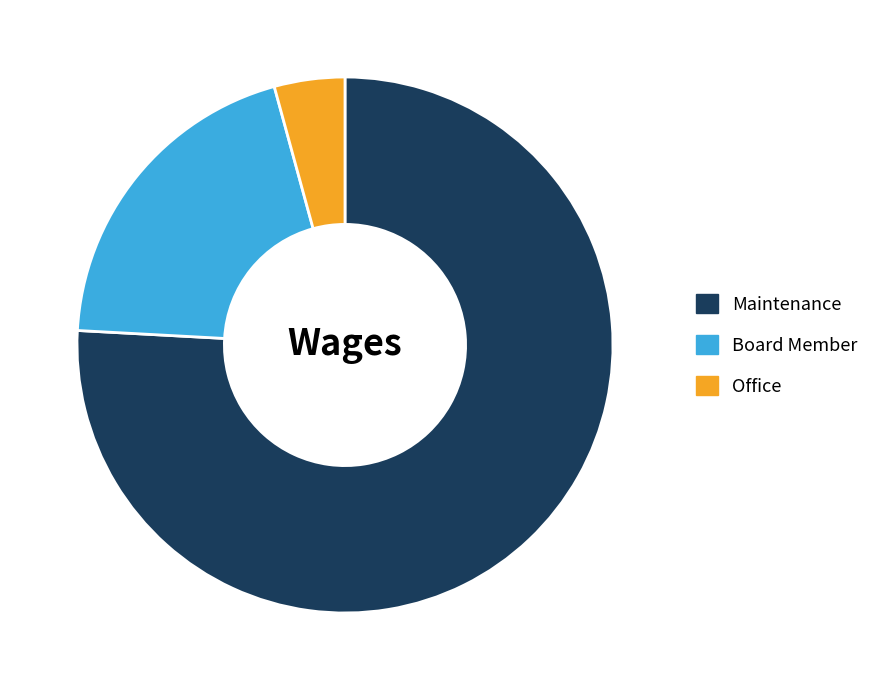

What is the ratio of the value at Maintenance to the value at Office?

17.8